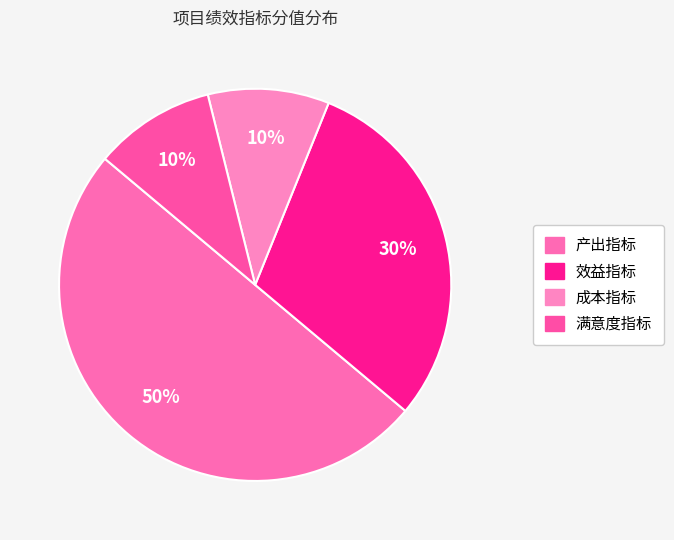

Is there any slice that represents more than half of the pie?

No